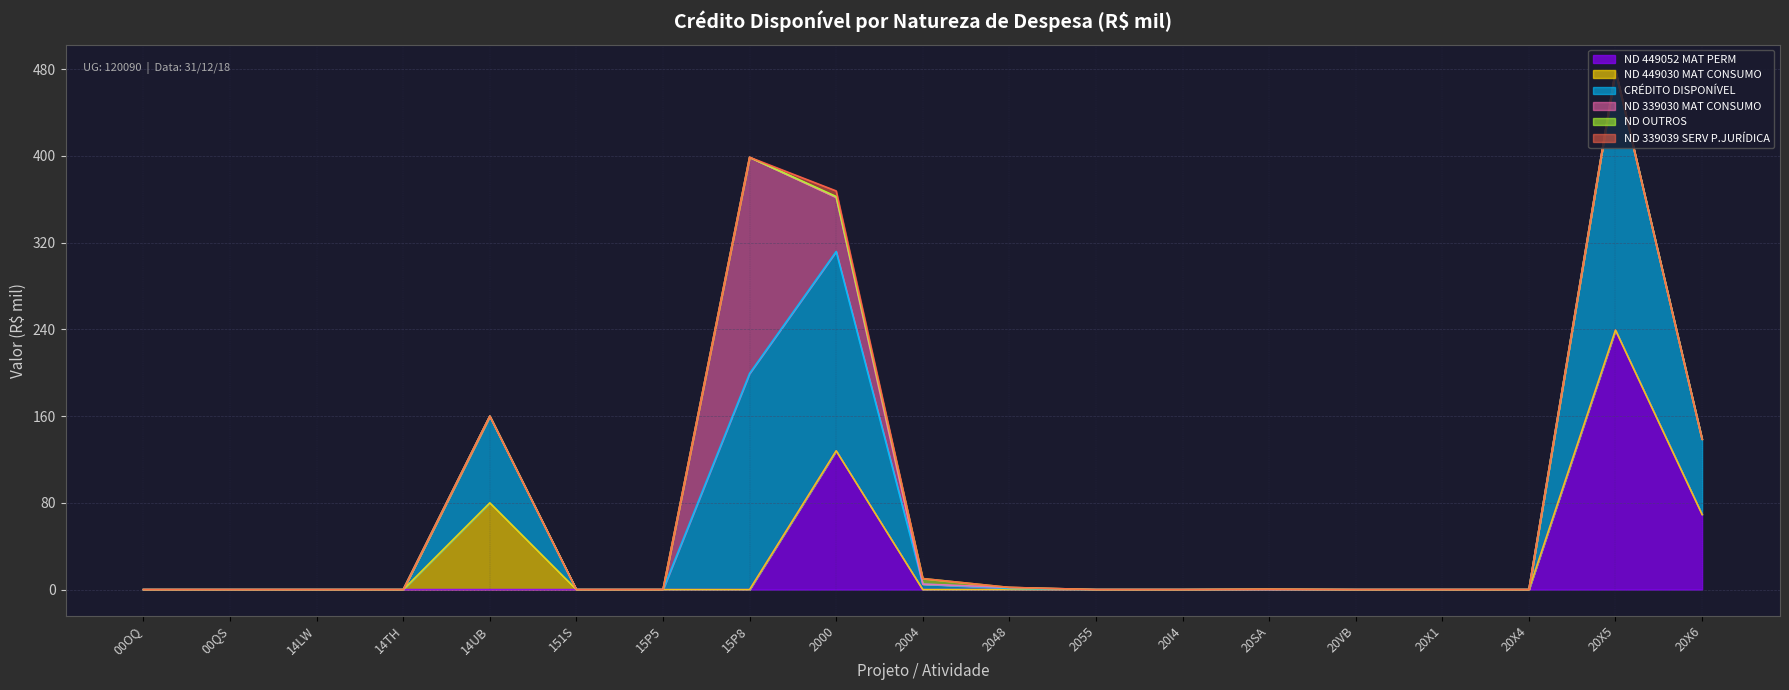

True or false: CRÉDITO DISPONÍVEL has a value of -72.1 at 14TH.

False